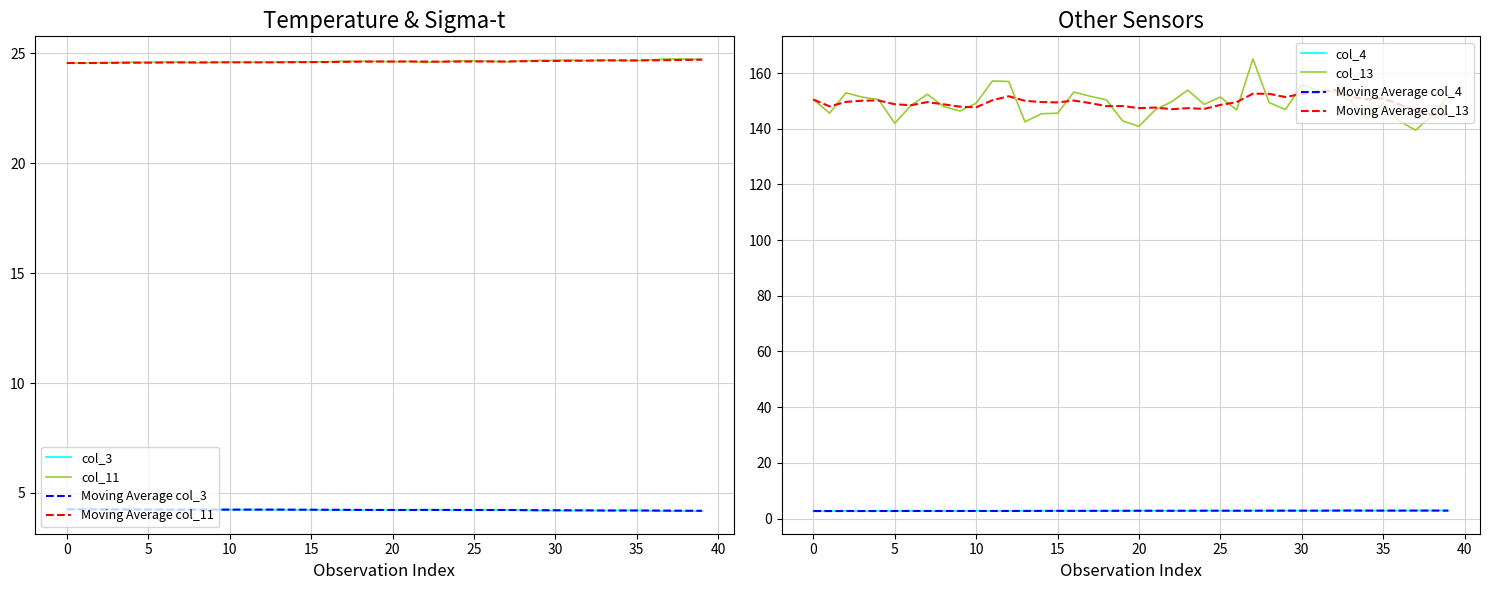

True or false: col_3 and col_11 intersect in this chart.

False